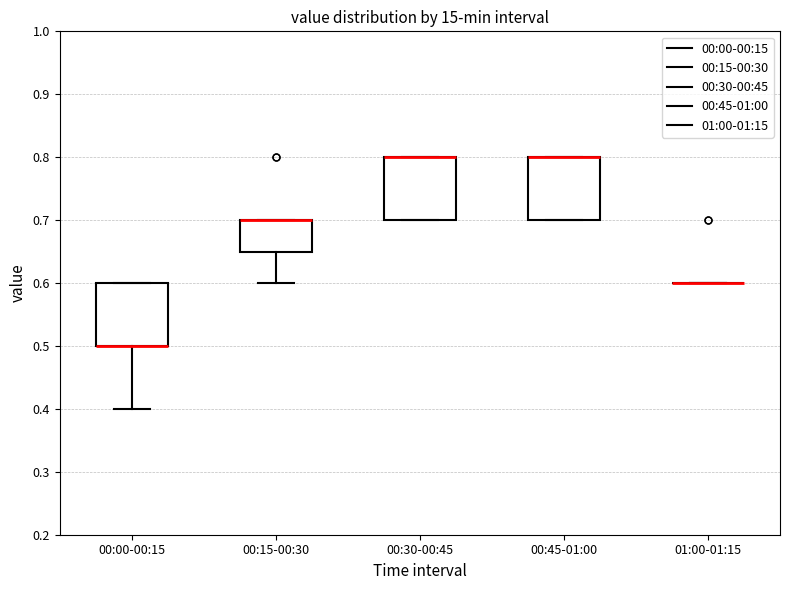

Reading left to right, transcribe this box plot: for each box, give where its median line is, the range the box spans, and where its two whiskers end, as read against the y-axis. The values are not printed on the chart, so give them approximately, as read against the axis.

00:00-00:15: median 0.50 (drawn on the box's lower edge), box 0.50 to 0.60, whiskers 0.40 to 0.60
00:15-00:30: median 0.70 (drawn on the box's upper edge), box 0.65 to 0.70, whiskers 0.60 to 0.70
00:30-00:45: median 0.80 (drawn on the box's upper edge), box 0.70 to 0.80, whiskers 0.70 to 0.80
00:45-01:00: median 0.80 (drawn on the box's upper edge), box 0.70 to 0.80, whiskers 0.70 to 0.80
01:00-01:15: box collapsed to a line at 0.60, whiskers 0.60 to 0.60